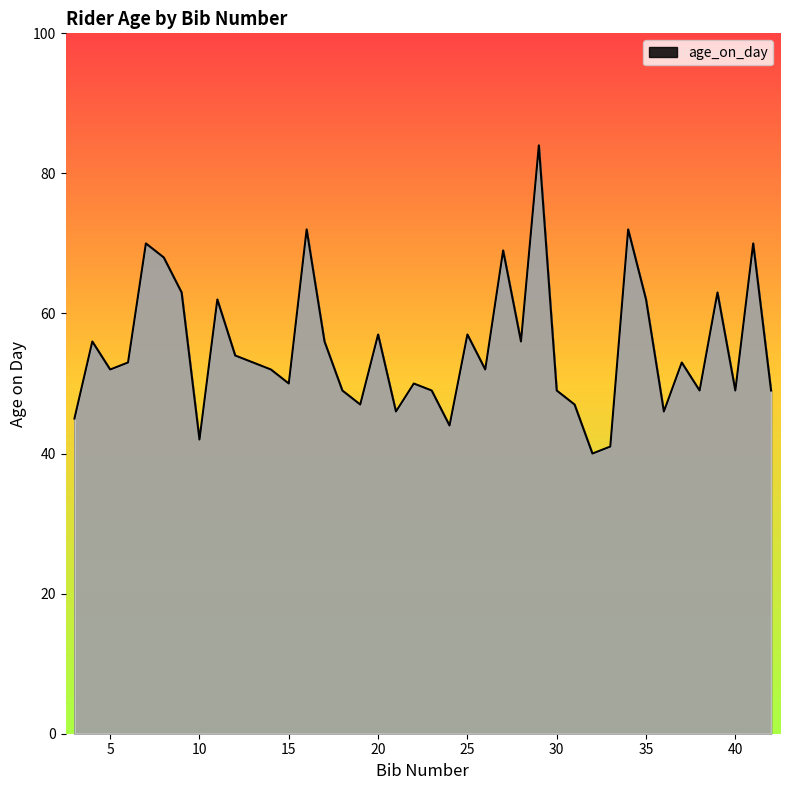

What is the greatest value displayed?

84